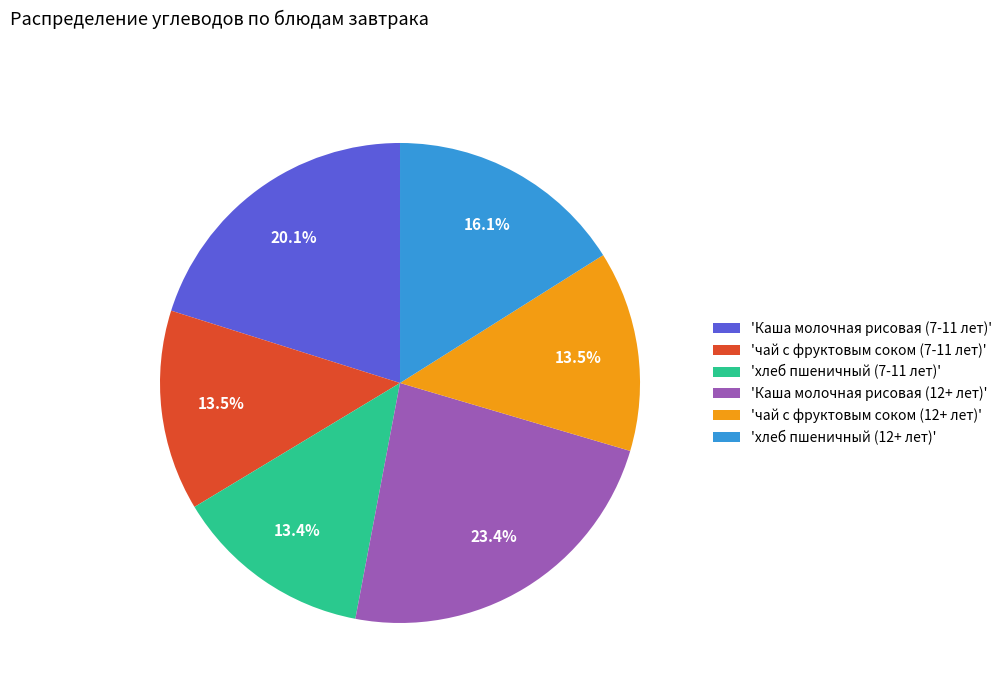

What is the ratio of the value at 'чай с фруктовым соком (7-11 лет)' to the value at 'хлеб пшеничный (7-11 лет)'?

1.0